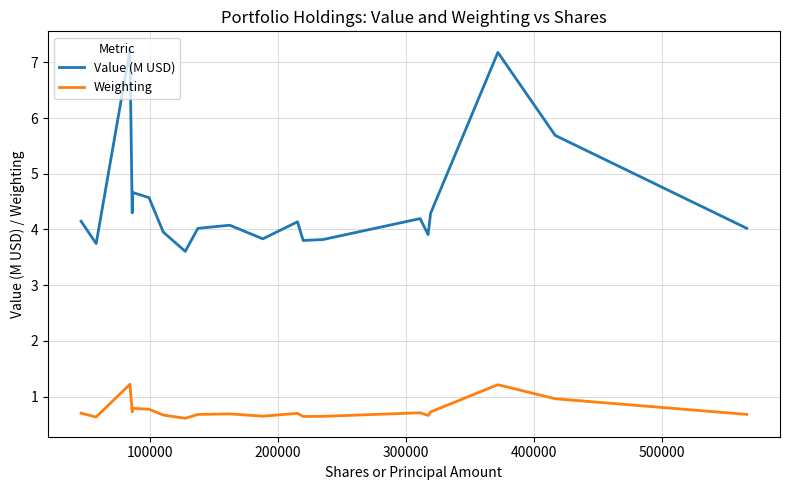

True or false: Value (M USD) and Weighting intersect in this chart.

False